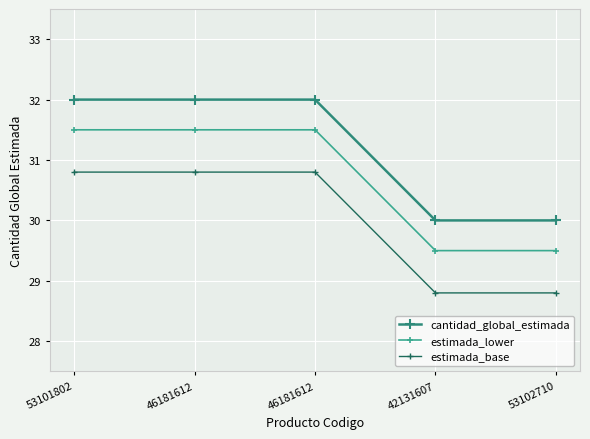

True or false: estimada_base and cantidad_global_estimada cross at least once.

False